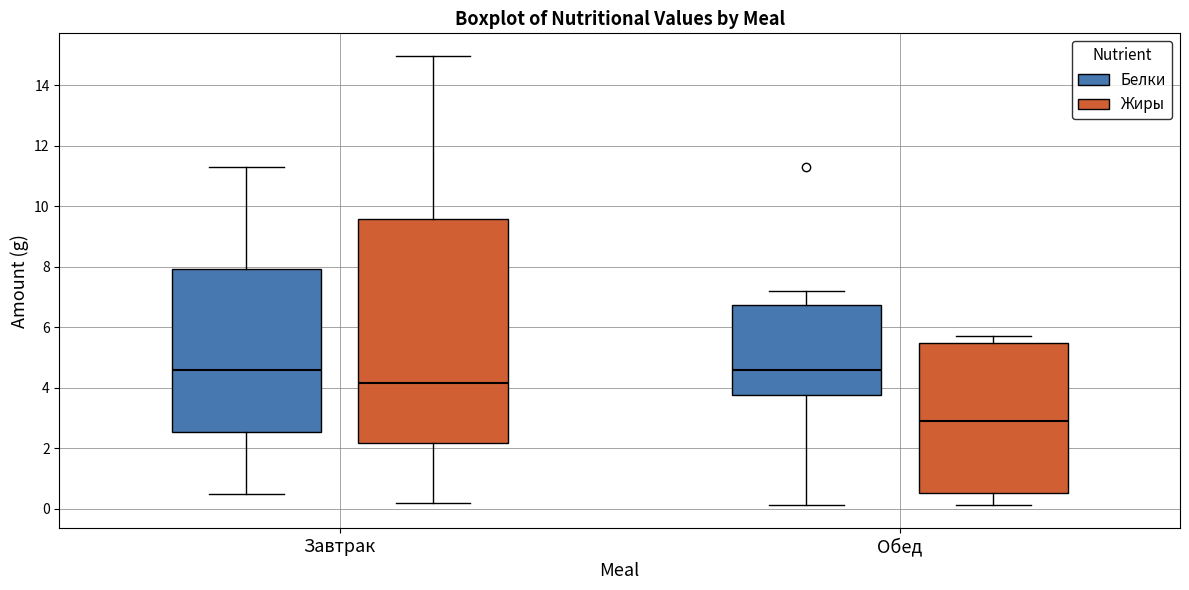

Reading left to right, read every box against the y-axis: the position of its median line, the range the box covers, and the ends of its whiskers. The values are not printed on the chart, so give them approximately, as read against the axis.

Завтрак (Белки): median 4.6, box 2.6 to 8.0, whiskers 0.6 to 11.2
Завтрак (Жиры): median 4.2, box 2.2 to 9.6, whiskers 0.2 to 15.0
Обед (Белки): median 4.6, box 3.8 to 6.8, whiskers 0.2 to 7.2
Обед (Жиры): median 3.0, box 0.6 to 5.4, whiskers 0.2 to 5.8